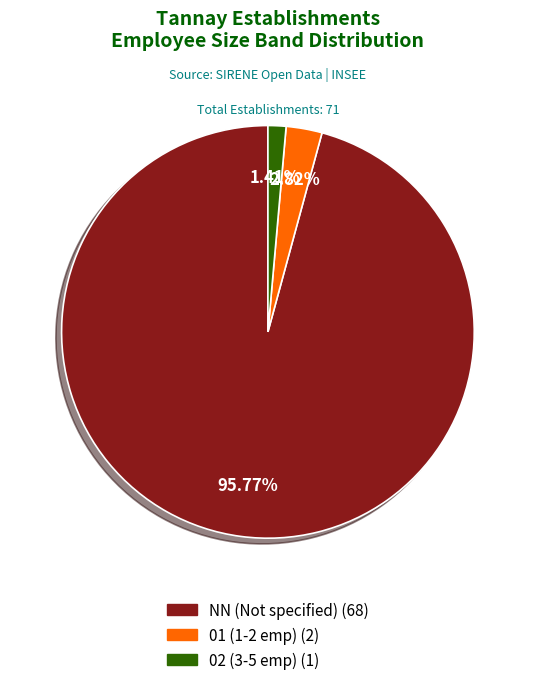

Does any single category account for the majority?

Yes